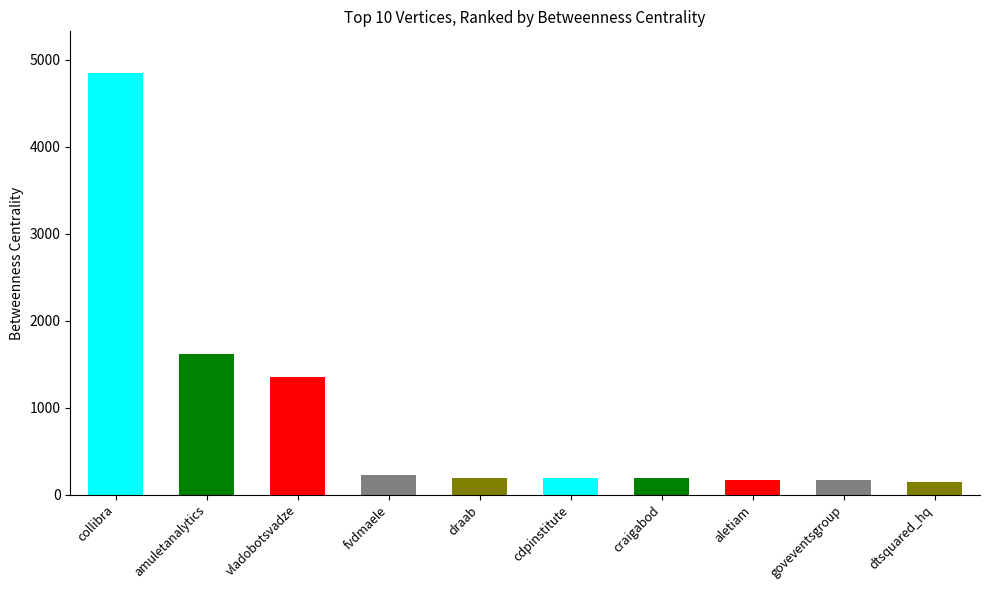

What is the label of the 3rd bar from the right?

aletiam